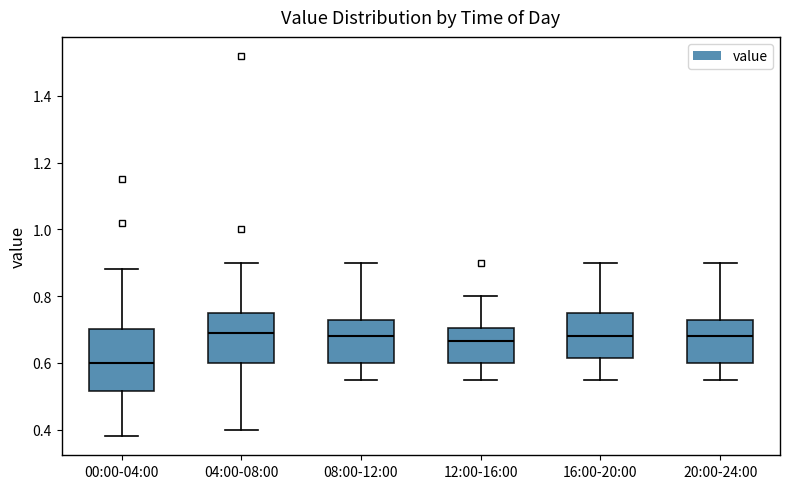

Which box's median line is the lowest?

00:00-04:00